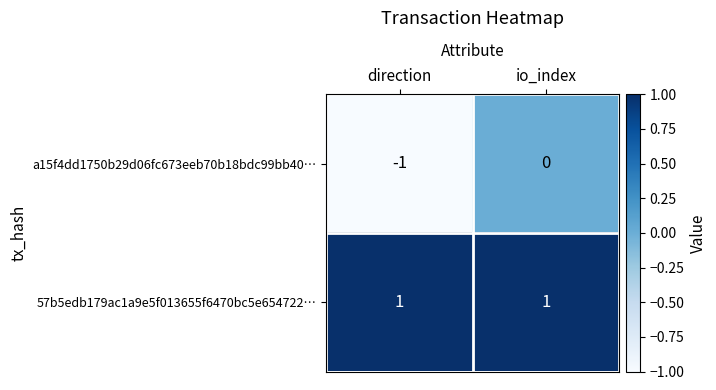

At which label does a15f4dd1750b29d06fc673eeb70b18bdc99bb40… reach its minimum?

direction